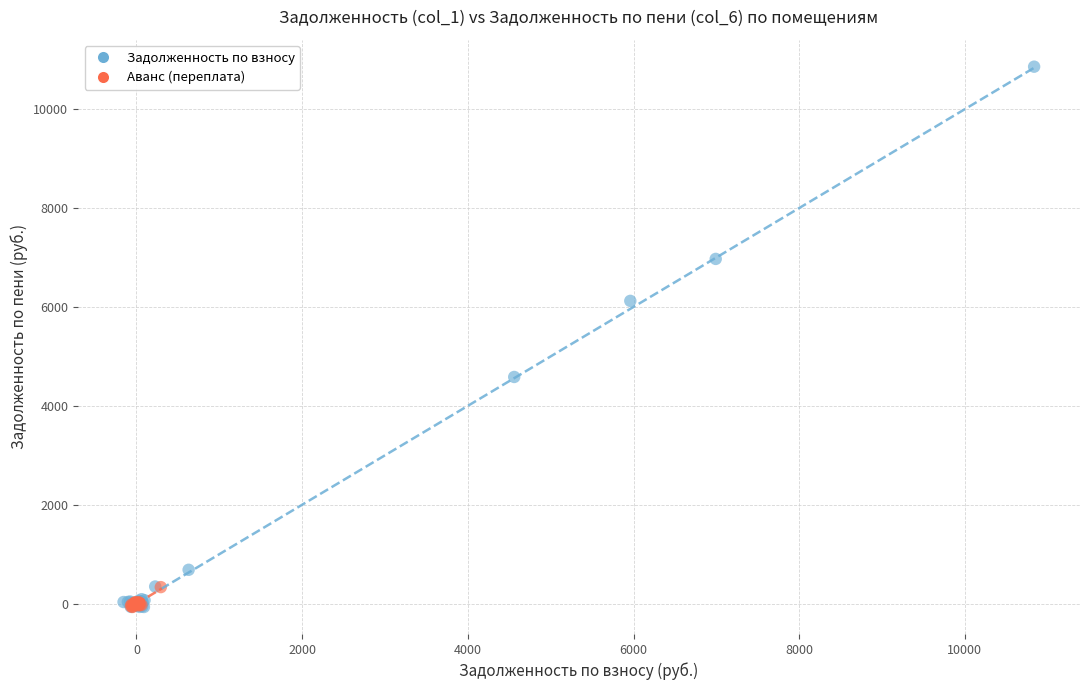

What are all the series names shown in the legend?

Задолженность по взносу, Аванс (переплата)